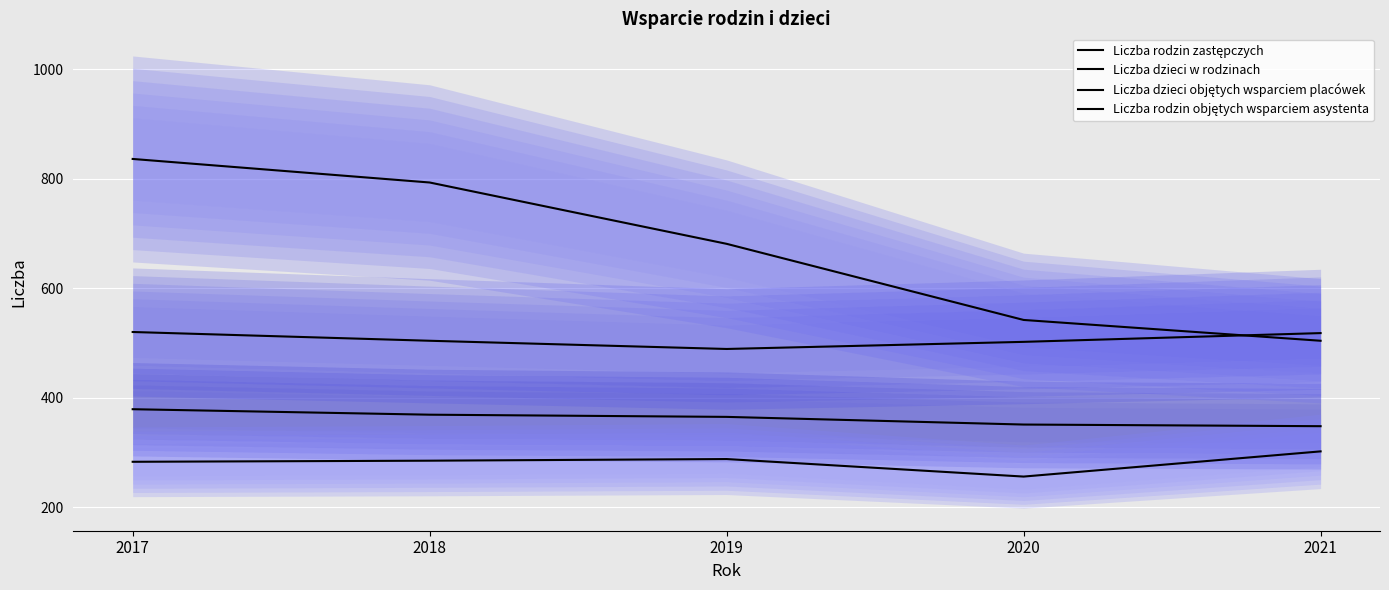

True or false: Liczba dzieci objętych wsparciem placówek and Liczba rodzin zastępczych cross at least once.

False